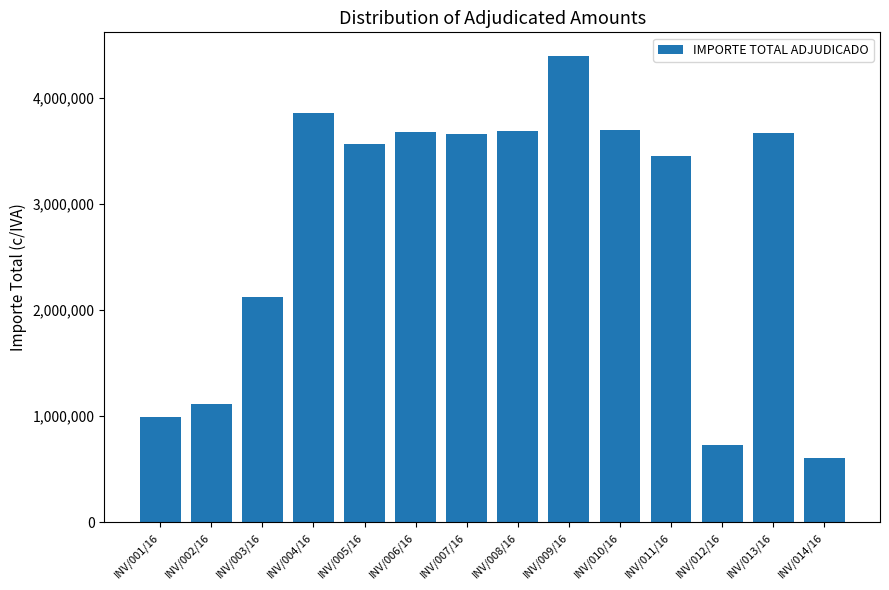

Are the bars horizontal?

No